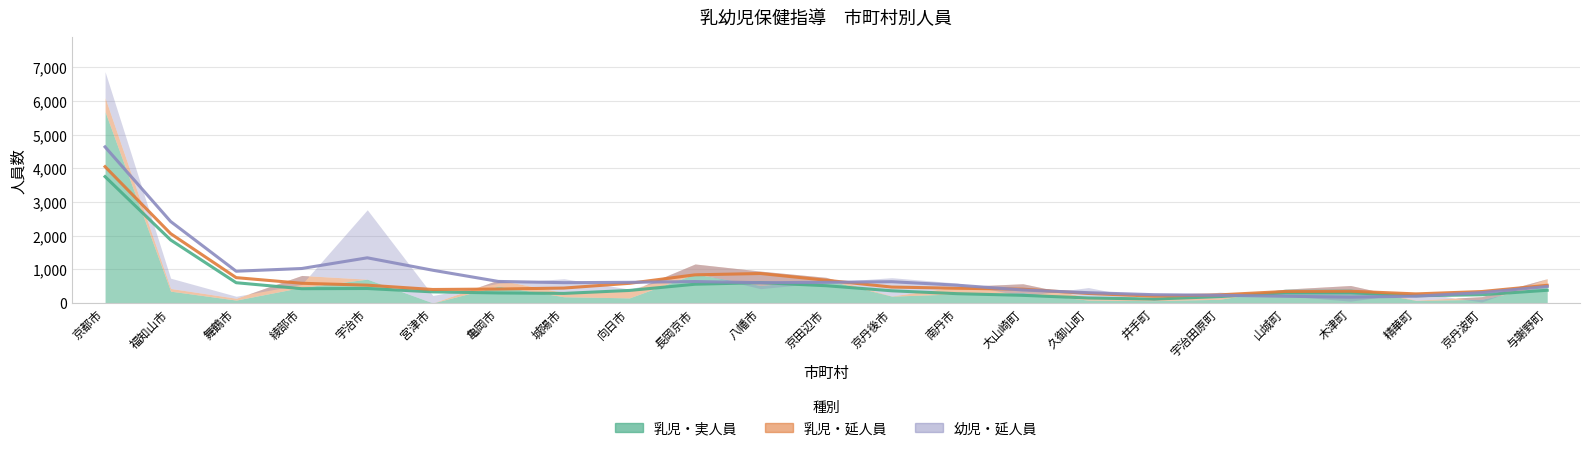

True or false: 乳児・延人員 and 乳児・実人員 cross at least once.

False